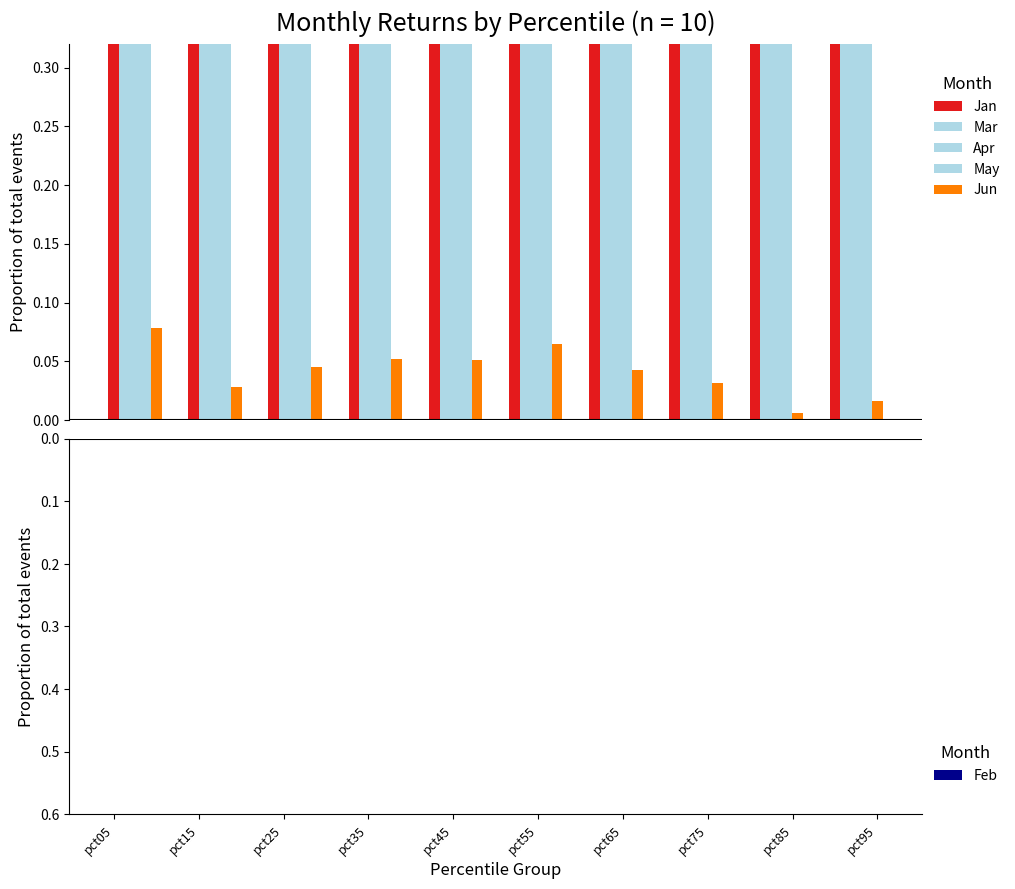

What is the value of the Mar bar at the 7th from the left?

0.9